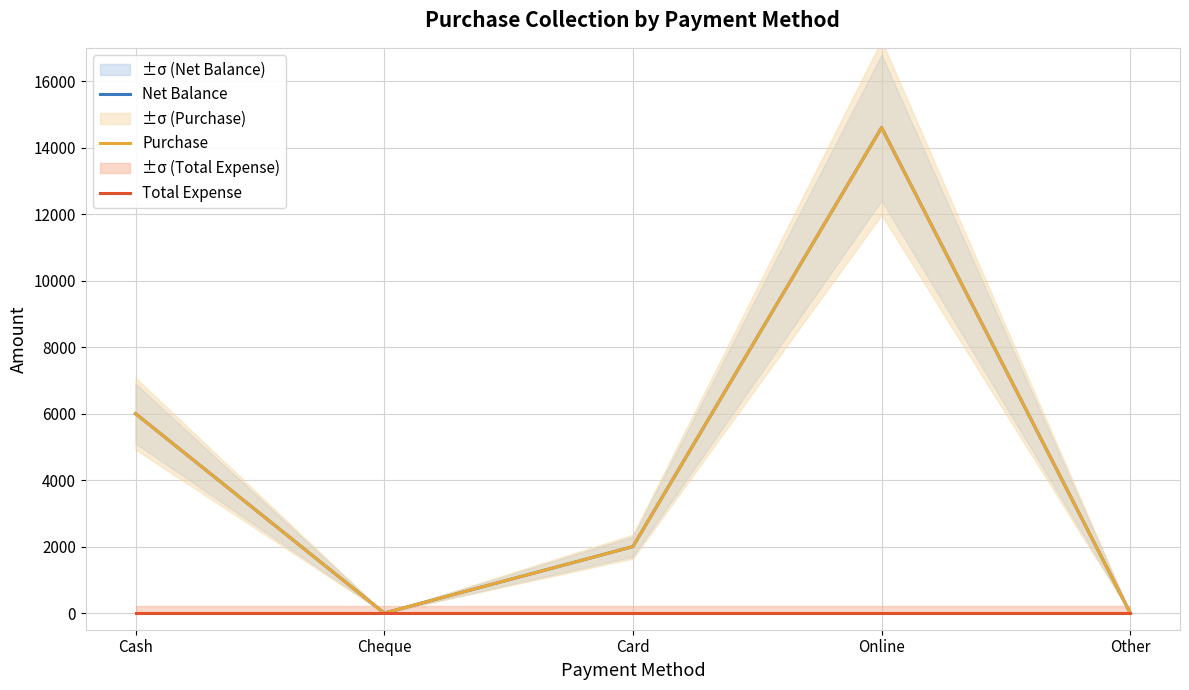

Reading right to left, what are all the values shown in this chart?

Net Balance: 0	14600	2000	0	6000
Purchase: 0	14600	2000	0	6000
Total Expense: 0	0	0	0	0